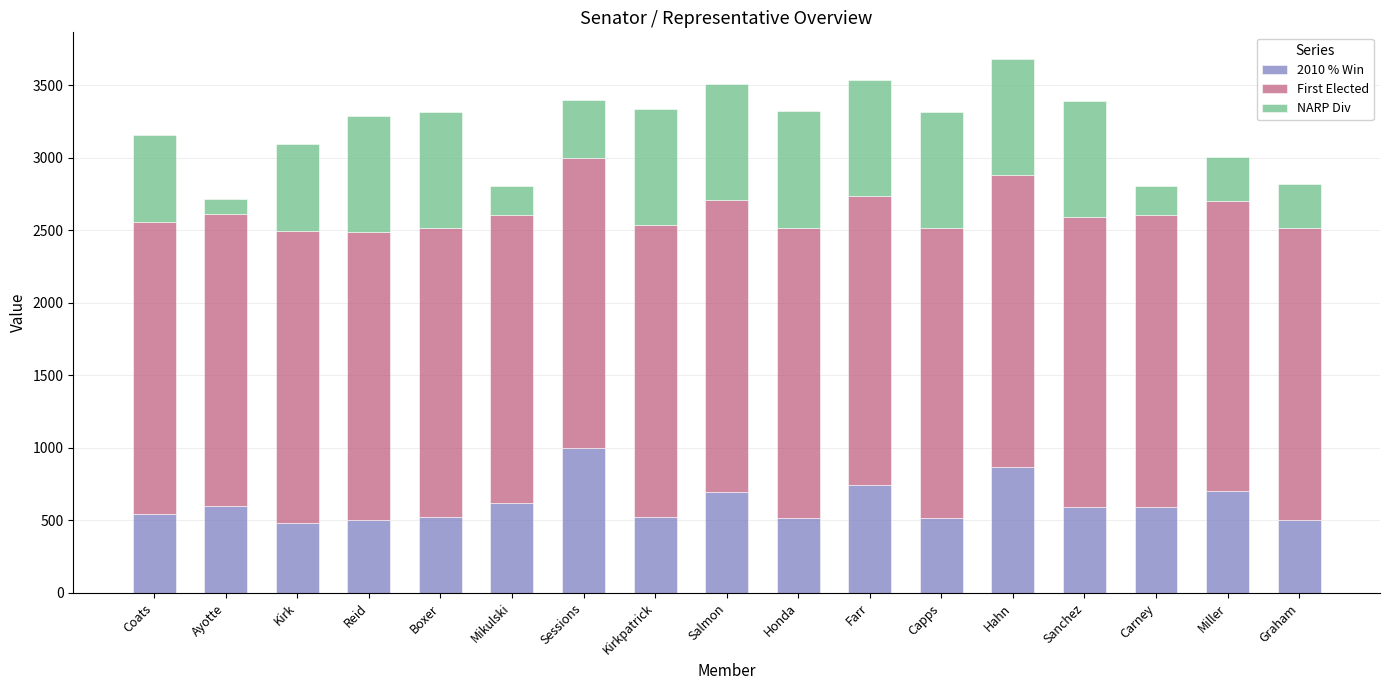

How many categories are shown in the chart?

17